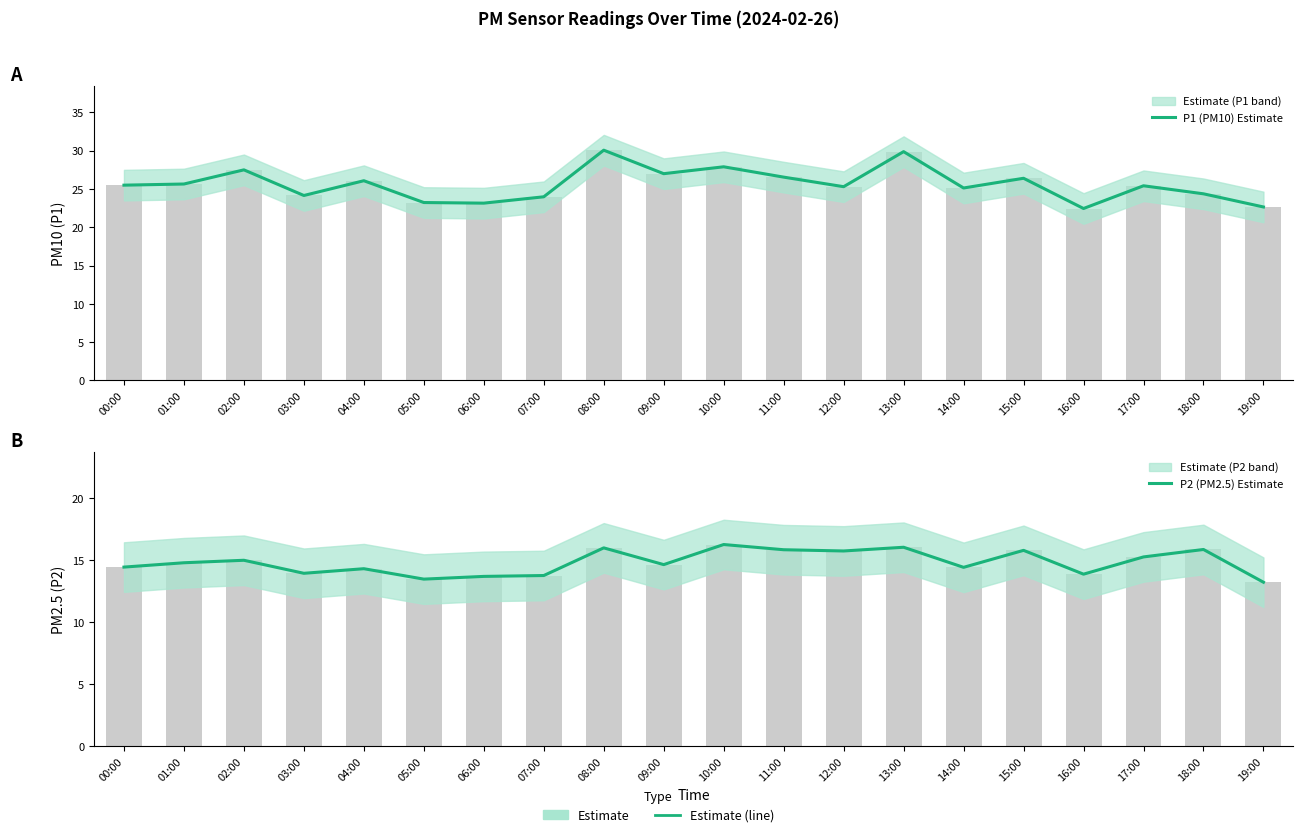

What are all the series names shown in the legend?

P1 (PM10) Estimate, P2 (PM2.5) Estimate